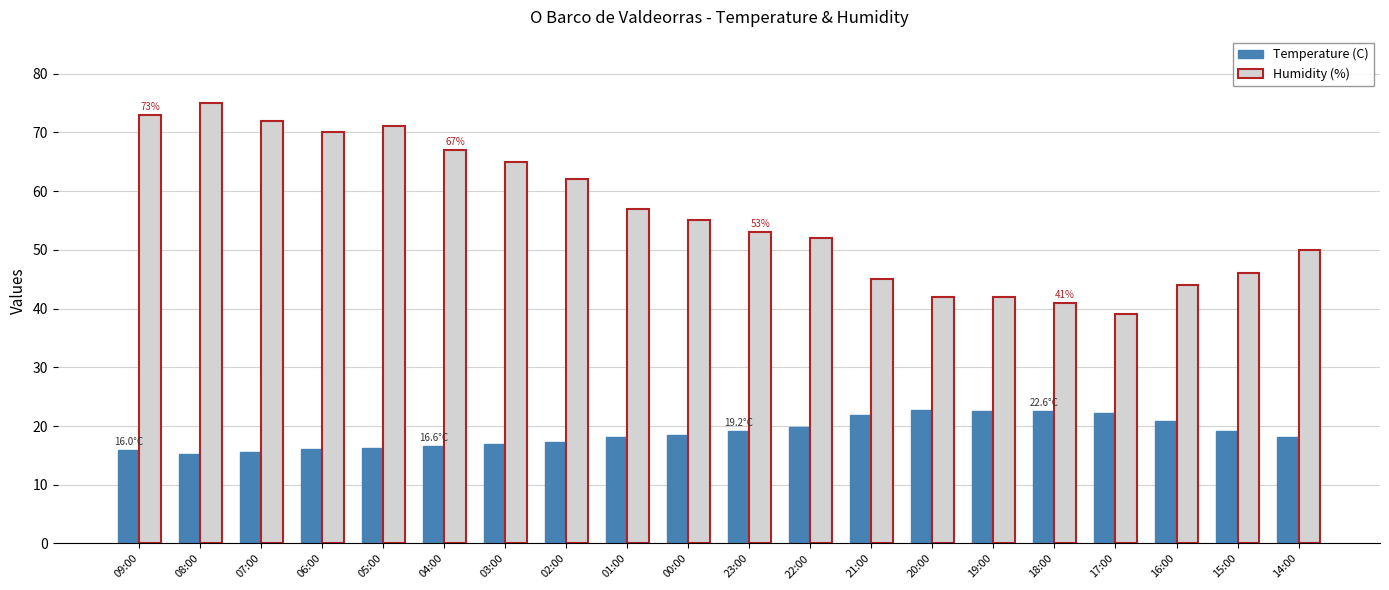

What is the minimum value shown in the chart?

15.3